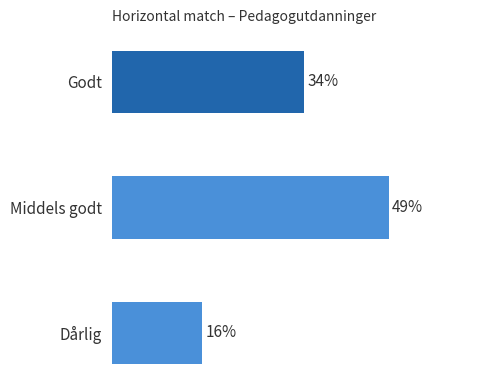

Does the chart contain stacked bars?

No